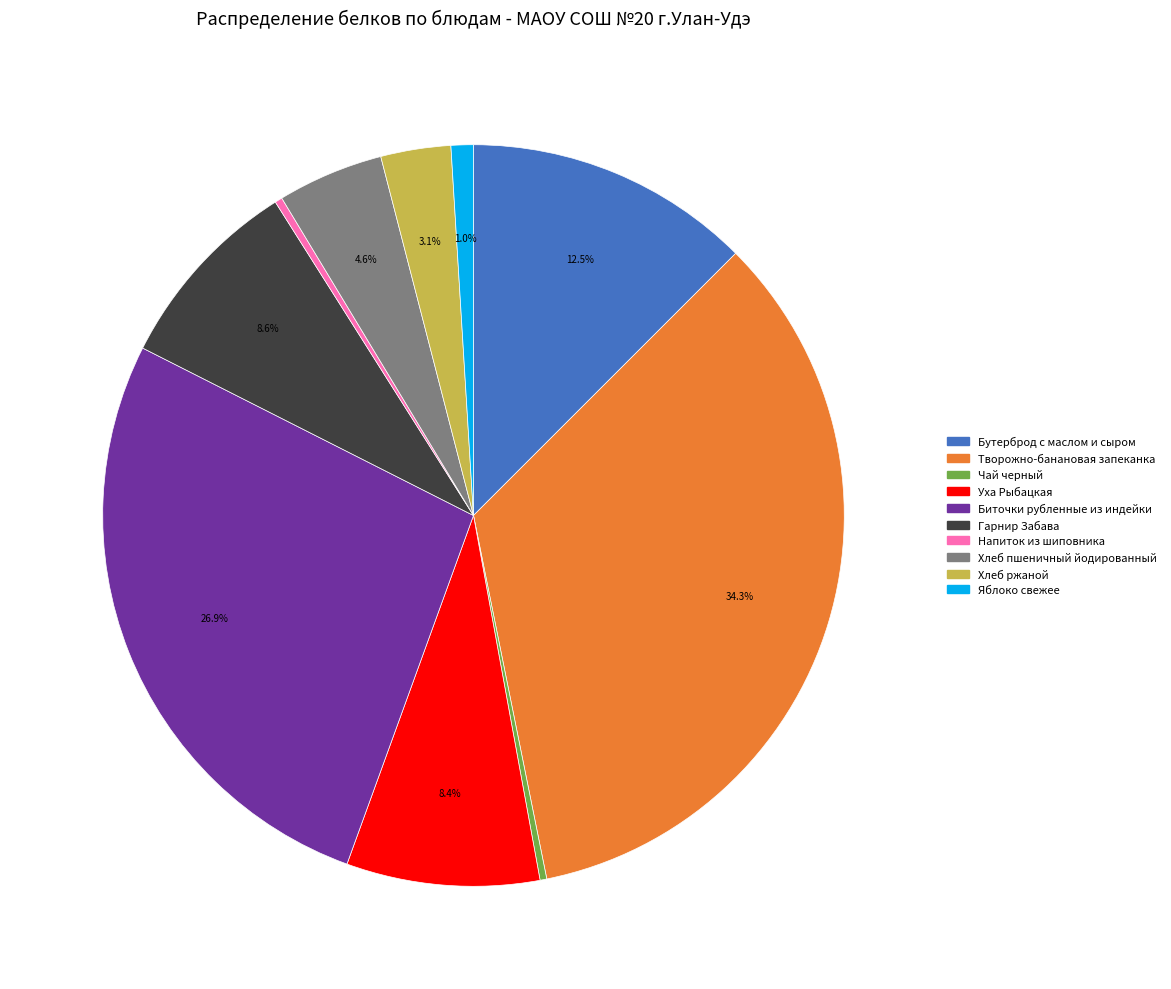

Which category has the biggest portion of the pie?

Творожно-банановая запеканка